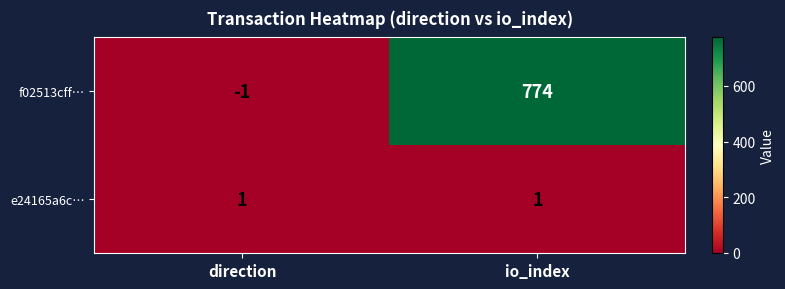

Rank the series at io_index from lowest to highest value.

e24165a6c…, f02513cff…